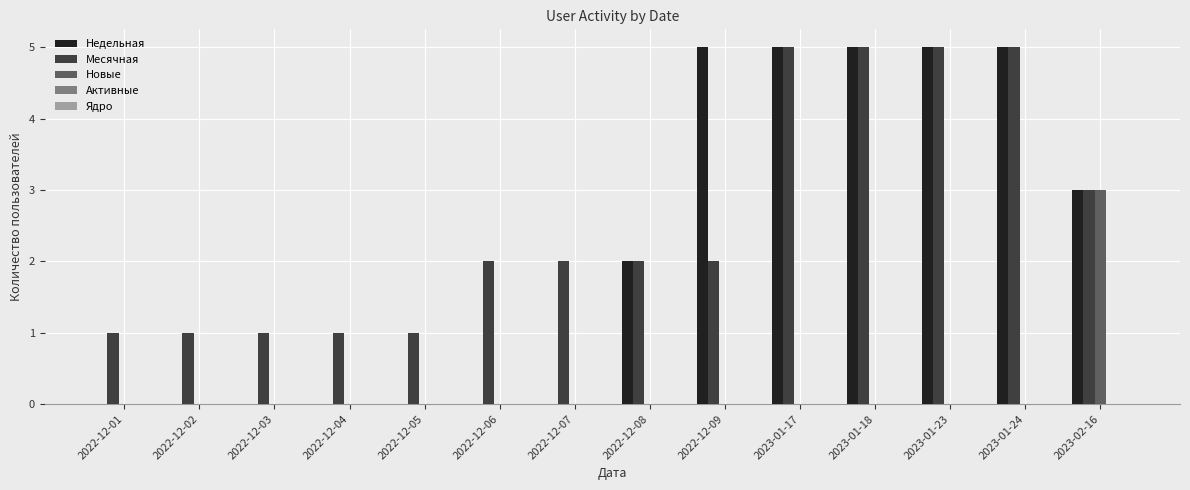

What is the maximum value shown in the chart?

5